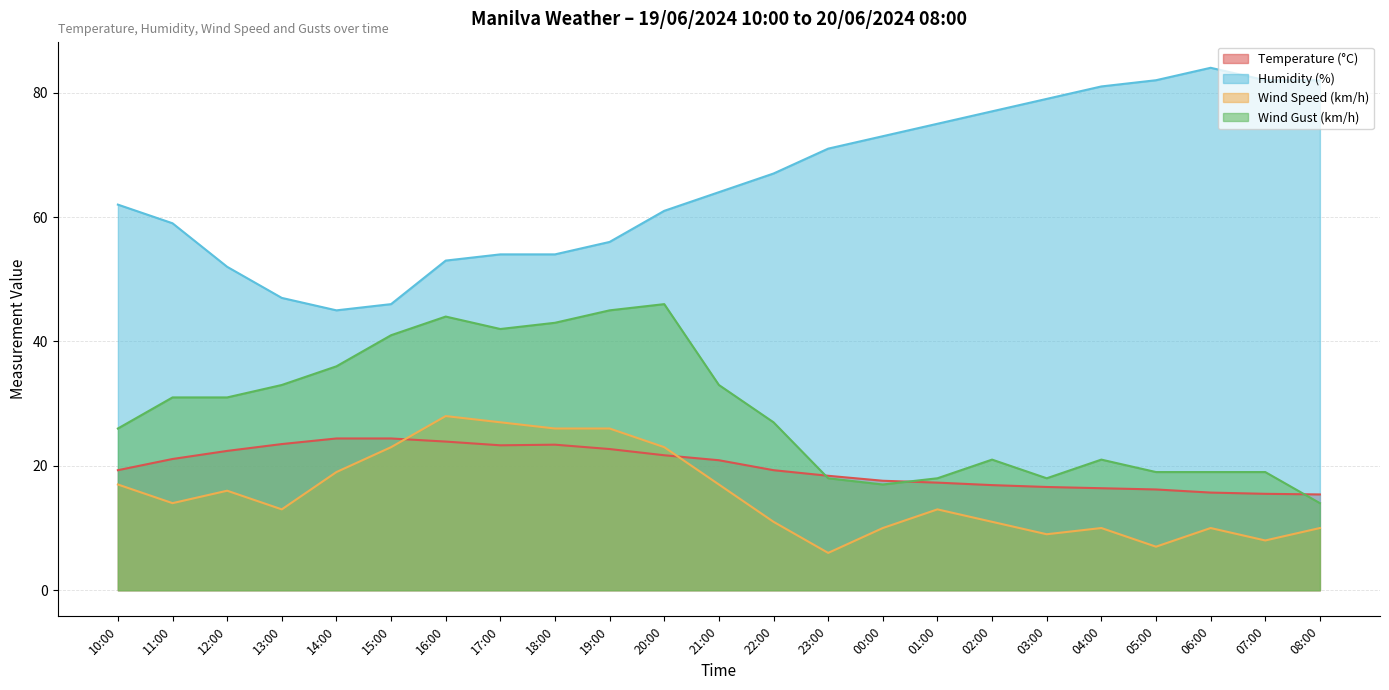

Which series has the largest range (max minus min)?

Humidity (%)